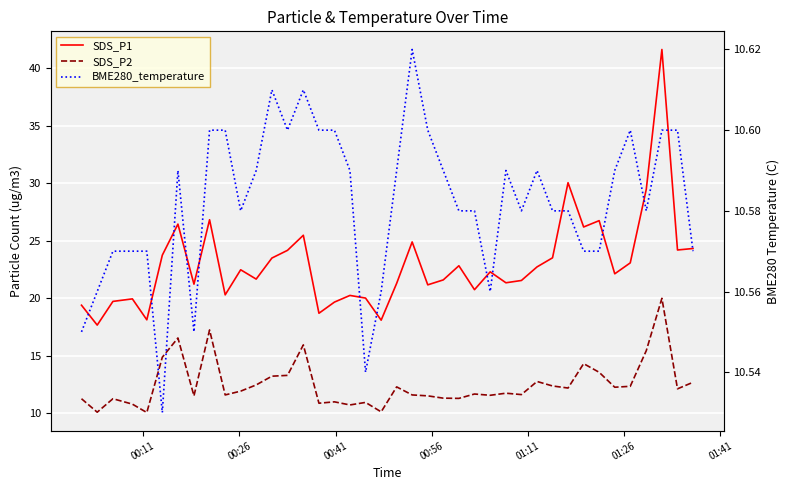

Which series has the largest total across all categories?

SDS_P1